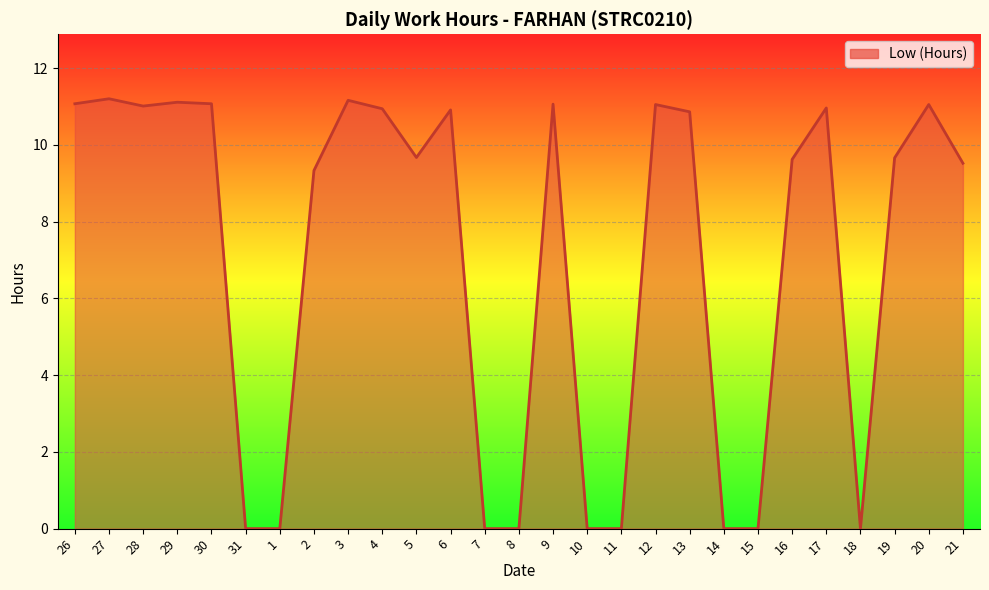

What is the approximate value at 17?

11.0